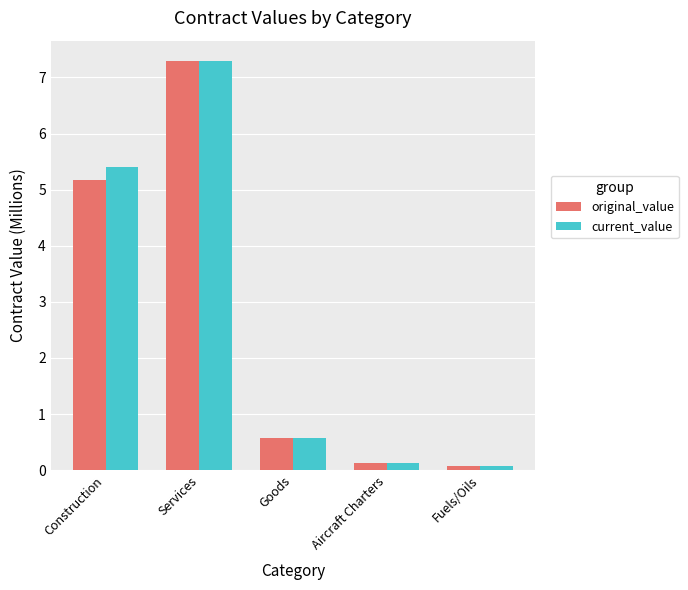

The current_value series shows 5.4 at Construction. True or false?

True